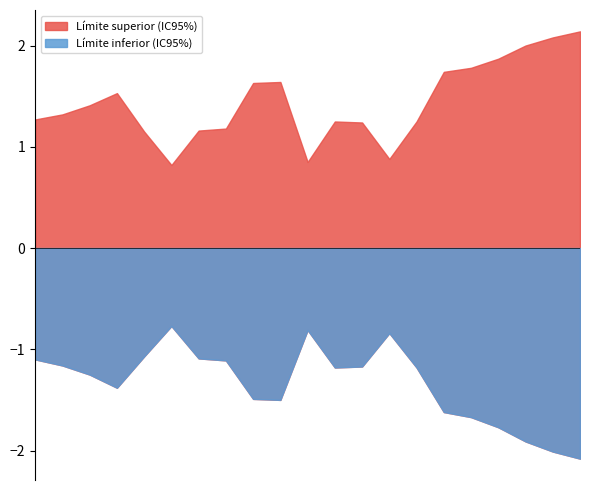

True or false: Límite superior (IC95%) and Límite inferior (IC95%) cross at least once.

False